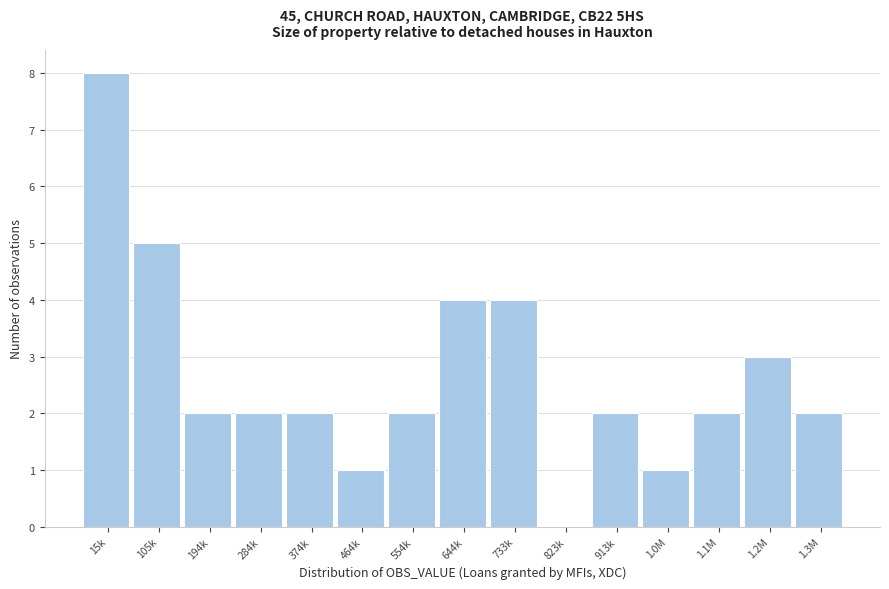

Reading left to right, list all the values displayed in this chart.

15k=8	105k=5	194k=2	284k=2	374k=2	464k=1	554k=2	644k=4	733k=4	823k=0	913k=2	1.0M=1	1.1M=2	1.2M=3	1.3M=2